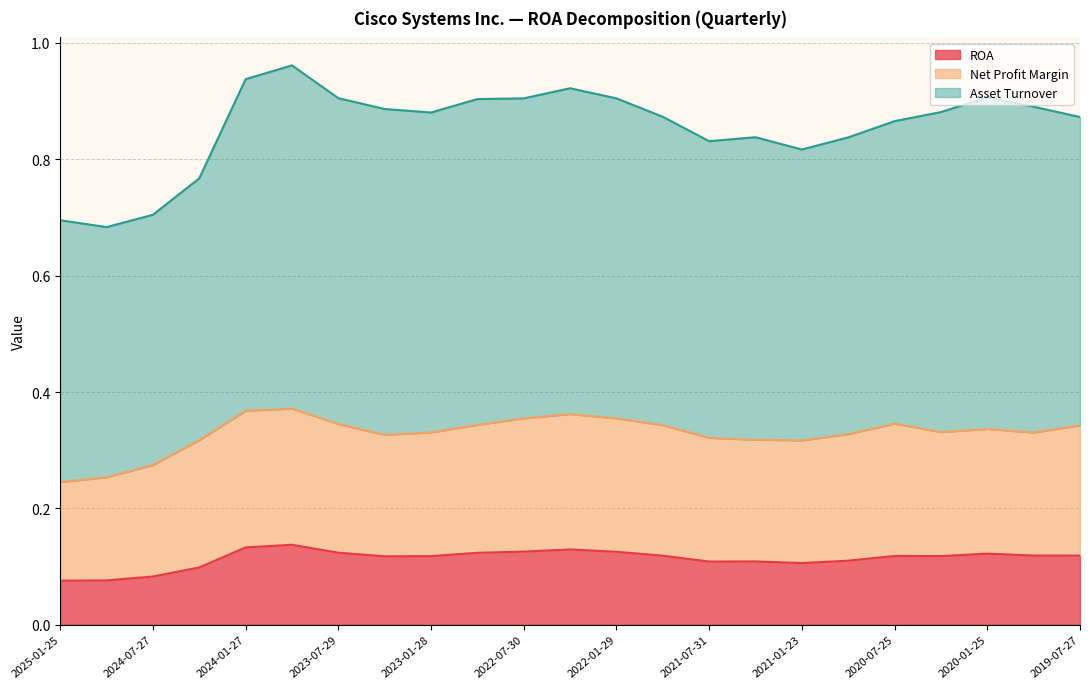

True or false: Net Profit Margin and ROA intersect in this chart.

False